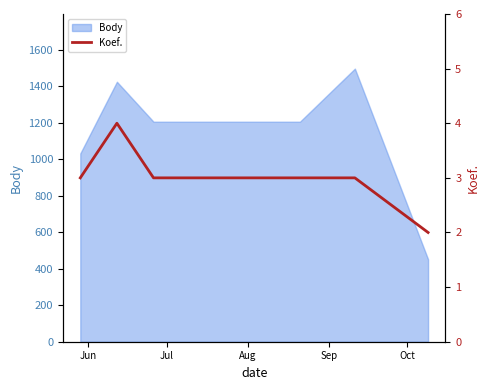

The chart shows a value of 5 at Oct. True or false?

False